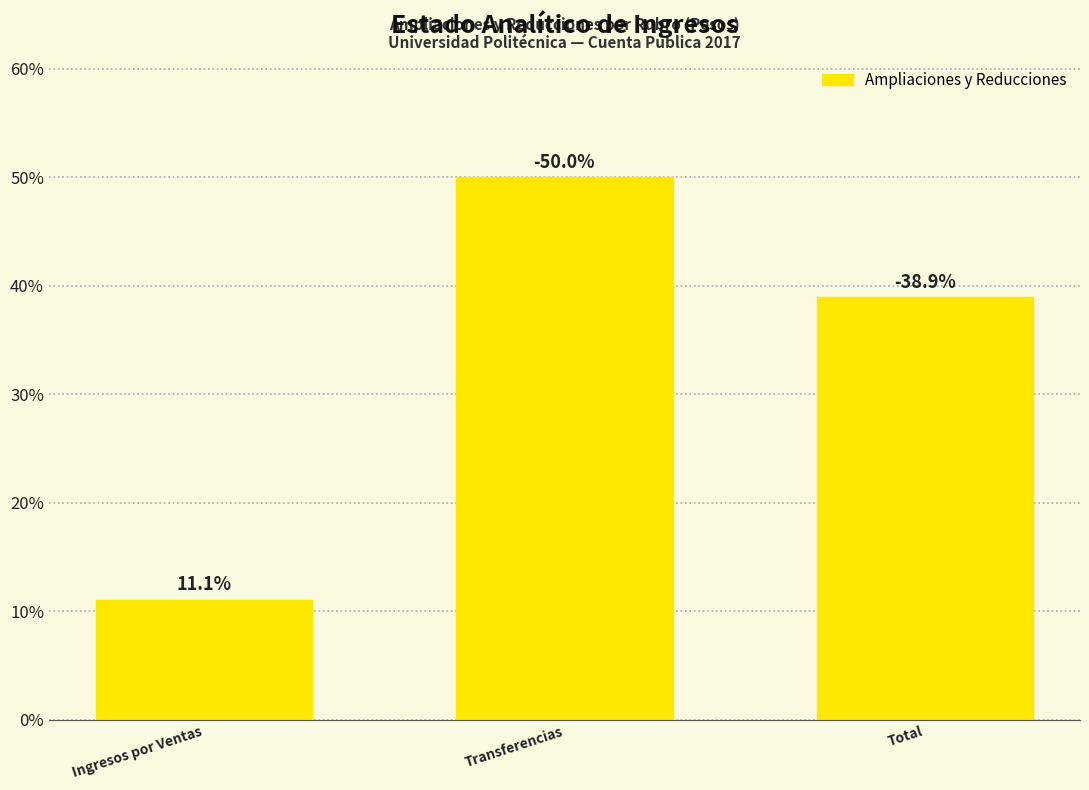

How many bars are there in total?

3